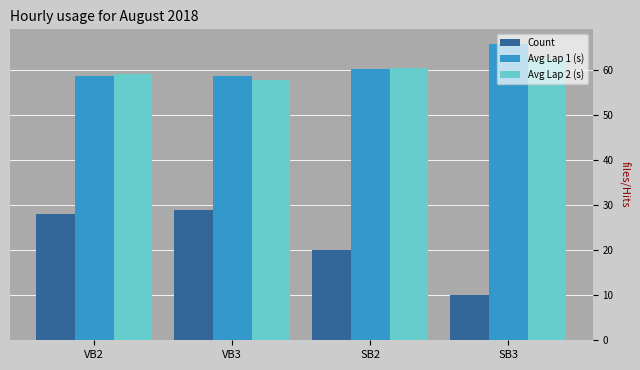

What is the average value of the Avg Lap 1 (s) series?

60.9